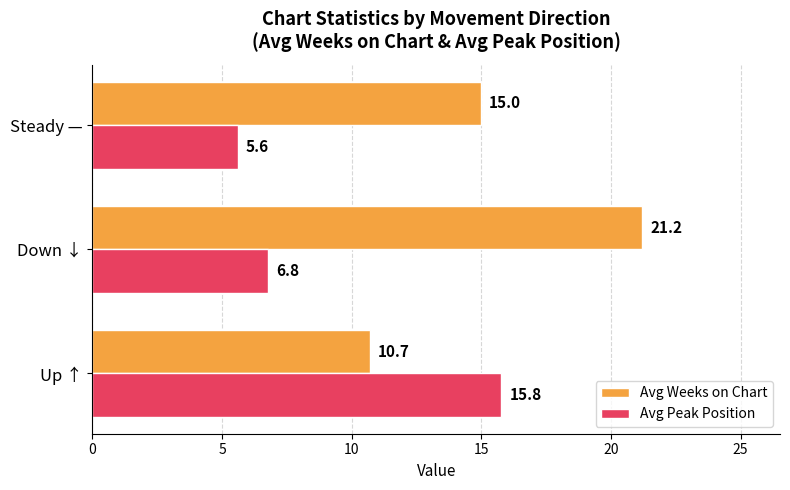

At which label is Avg Peak Position closest to 10?

Down ↓